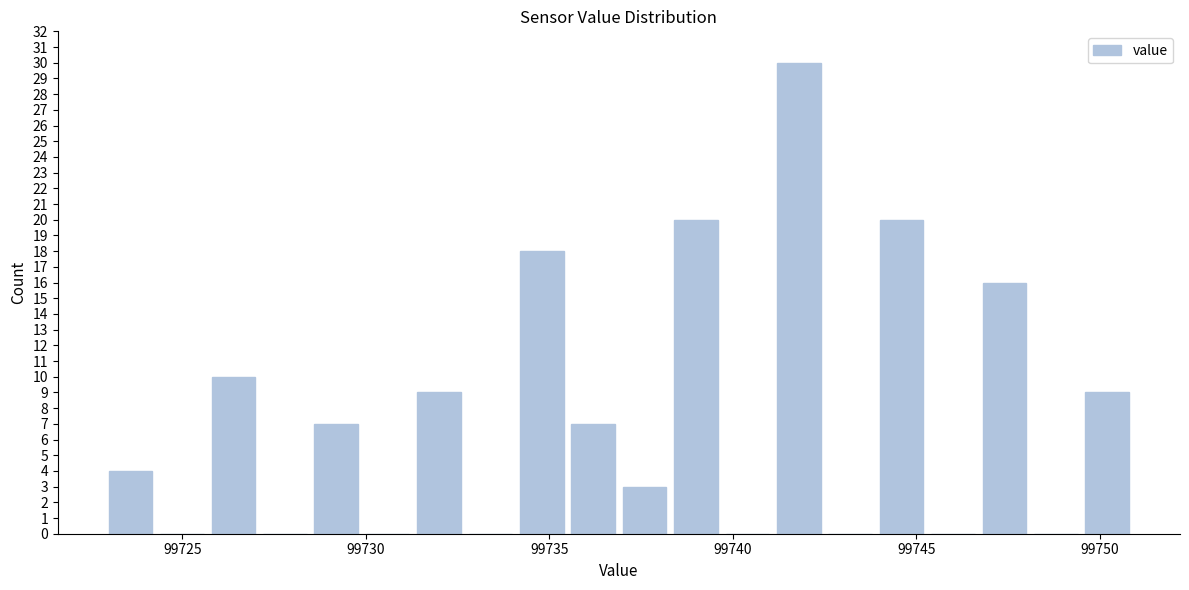

Read against the x-axis, roughly where is the centre of the tallest bar?

99742.0